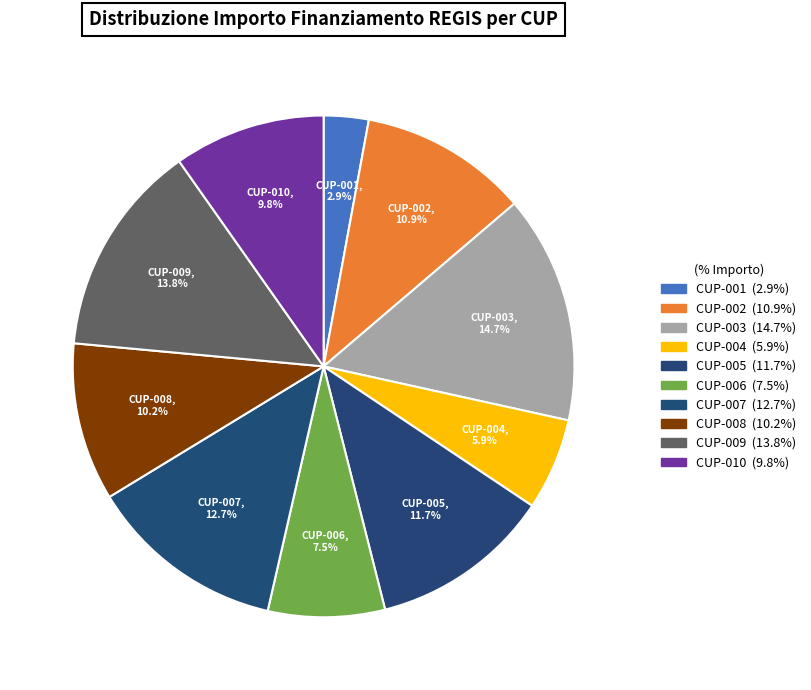

Does any single category account for the majority?

No